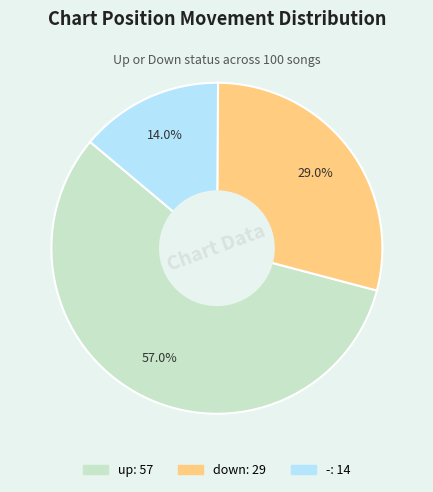

What percentage is the up slice, to the nearest percent?

57%